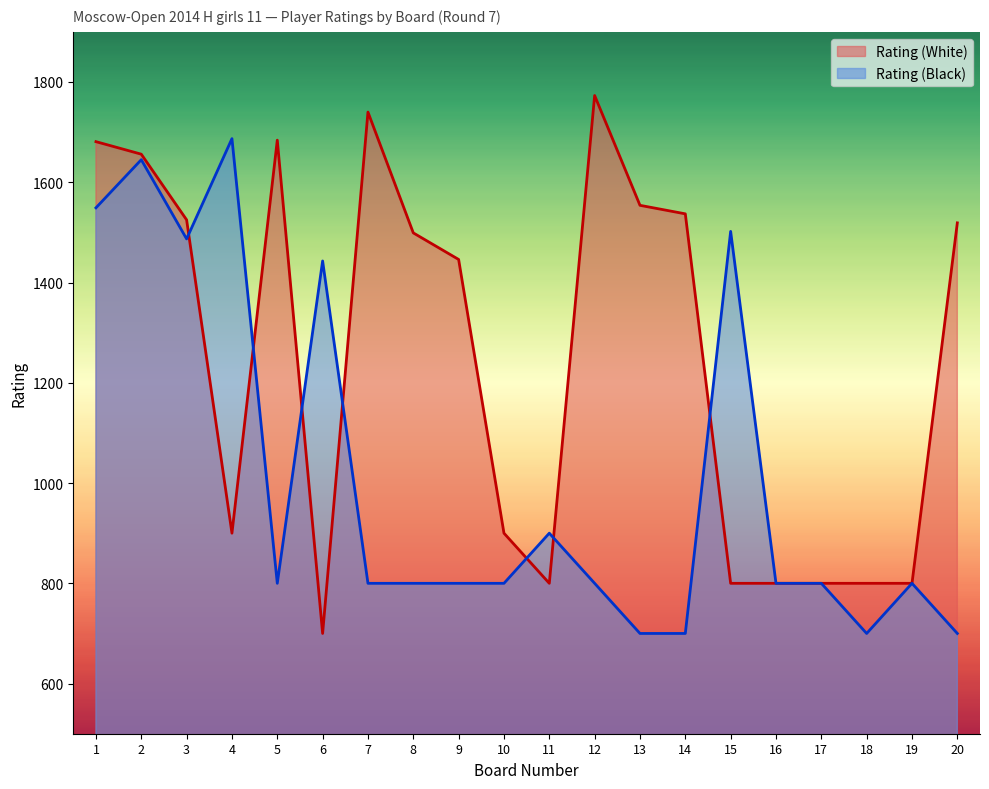

The value of Rating (White) at 1 is 411. True or false?

False